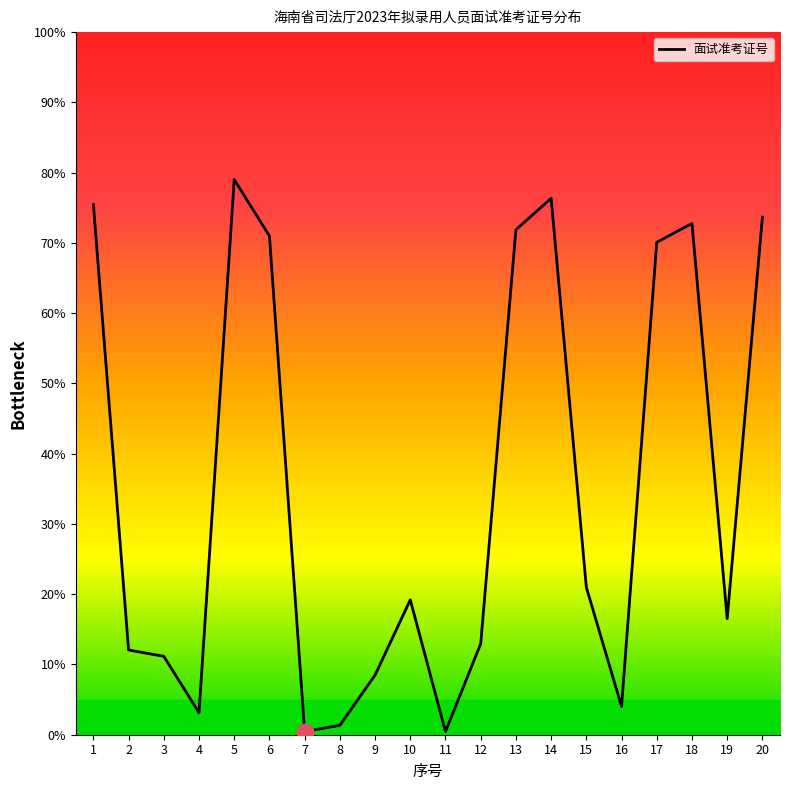

Reading right to left, transcribe all the data shown in this chart.

20=73.7	19=16.5	18=72.8	17=70.1	16=4.0	15=21.0	14=76.3	13=71.9	12=12.9	11=0.4	10=19.2	9=8.5	8=1.3	7=0.4	6=71.0	5=79.0	4=3.1	3=11.2	2=12.1	1=75.4